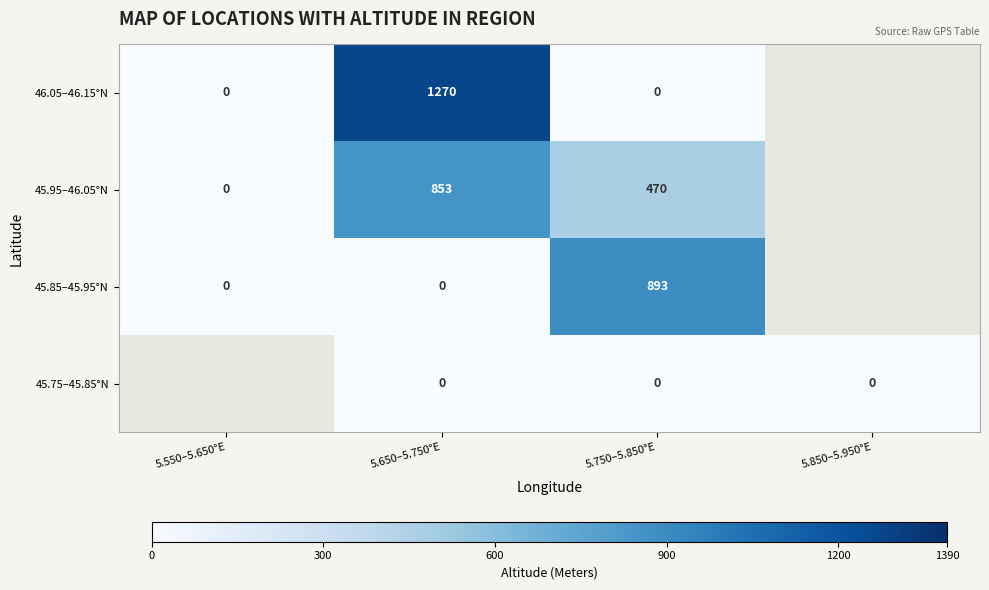

At which category is the sum across all series the highest?

5.650–5.750°E